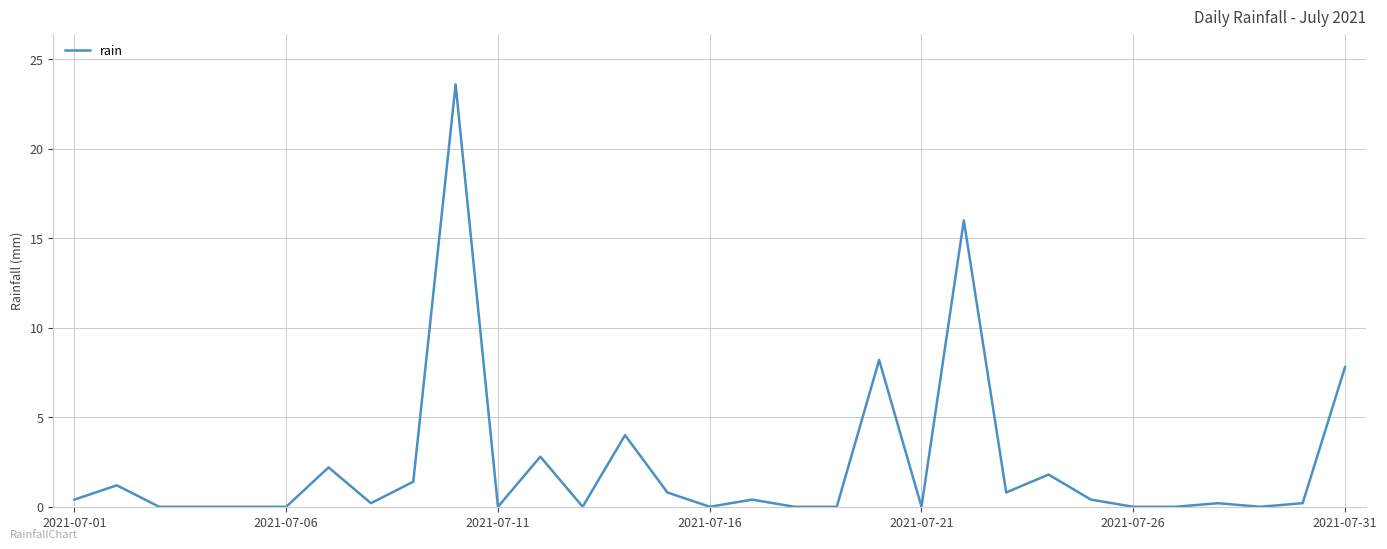

What is the greatest value displayed?

23.6